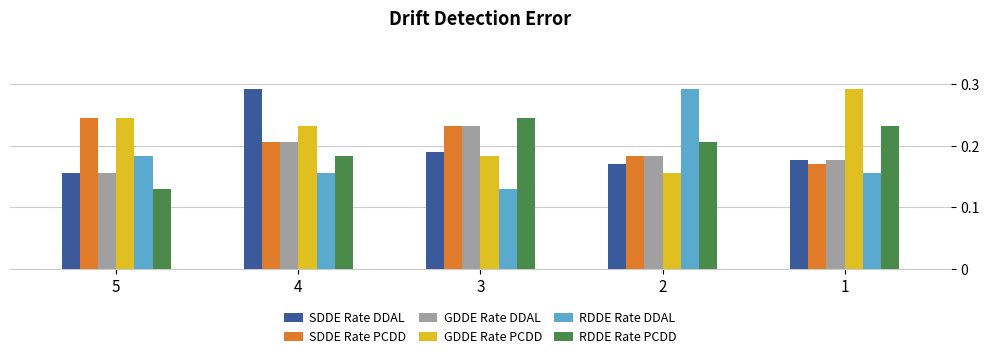

Where is GDDE Rate DDAL nearest to the value 0?

5